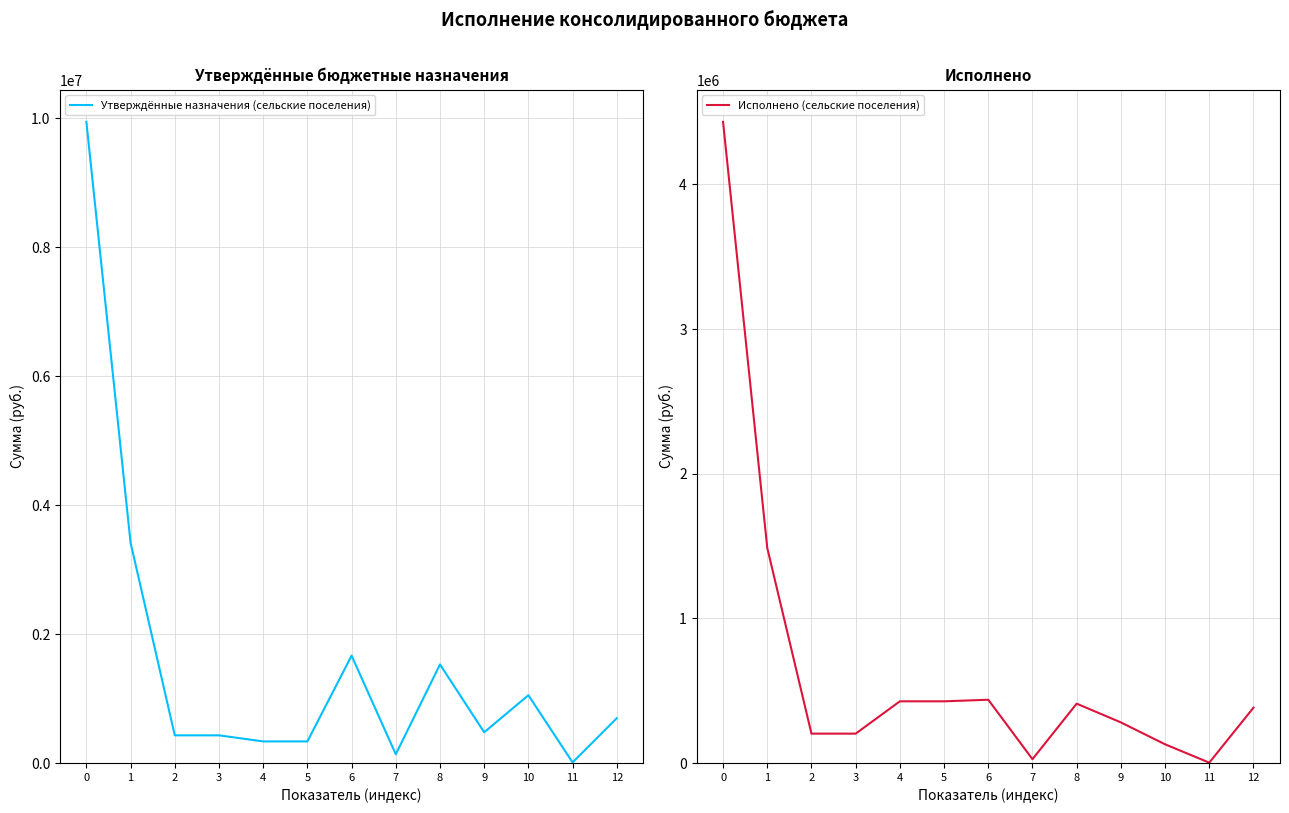

How many values in the Исполнено (сельские поселения) series are below 382888?

6